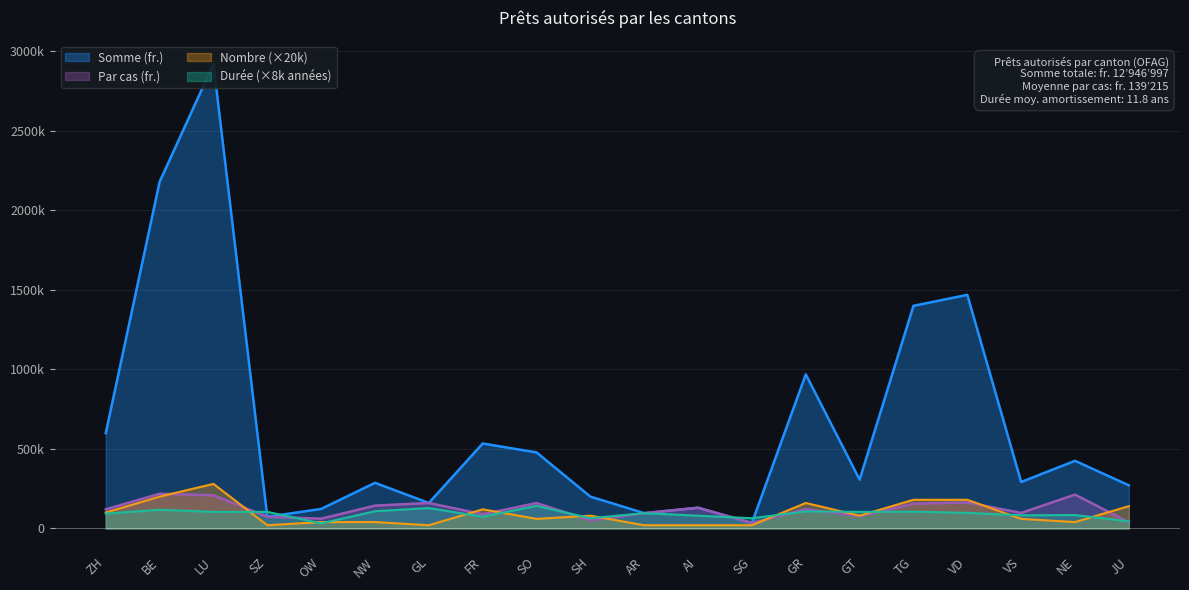

True or false: Durée amortissement (années) and Somme (fr.) cross at least once.

True